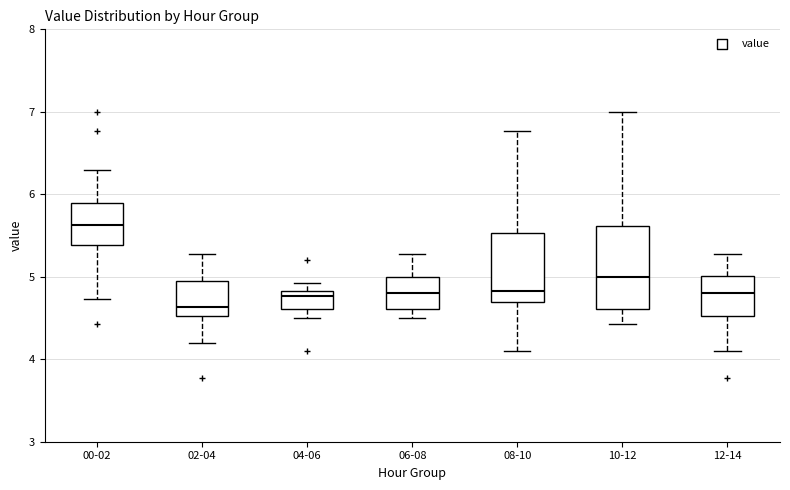

Reading left to right, read every box against the y-axis: the position of its median line, the range the box covers, and the ends of its whiskers. The values are not printed on the chart, so give them approximately, as read against the axis.

00-02: median 5.6, box 5.4 to 5.9, whiskers 4.7 to 6.3
02-04: median 4.6, box 4.5 to 5.0, whiskers 4.2 to 5.3
04-06: median 4.8 (just below the box's upper edge), box 4.6 to 4.8, whiskers 4.5 to 4.9
06-08: median 4.8, box 4.6 to 5.0, whiskers 4.5 to 5.3
08-10: median 4.8, box 4.7 to 5.5, whiskers 4.1 to 6.8
10-12: median 5.0, box 4.6 to 5.6, whiskers 4.4 to 7.0
12-14: median 4.8, box 4.5 to 5.0, whiskers 4.1 to 5.3